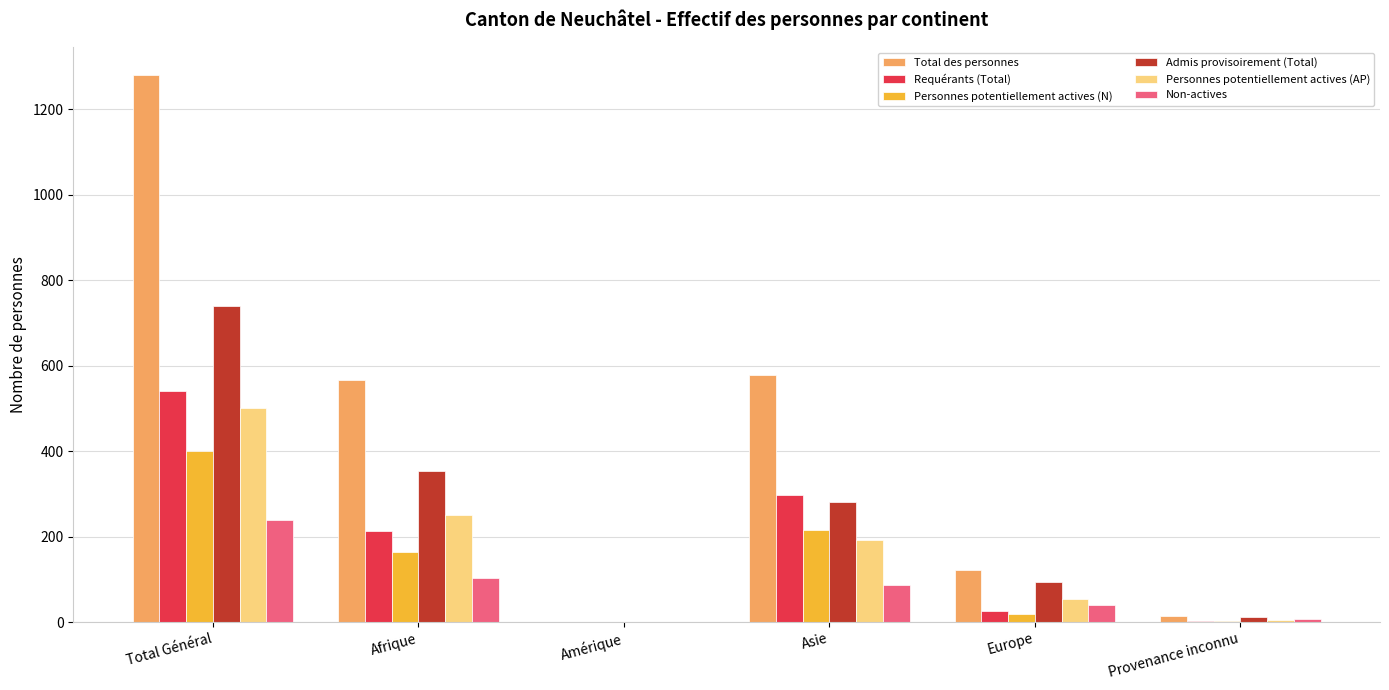

Read the Requérants (Total) value at Total Général.

541